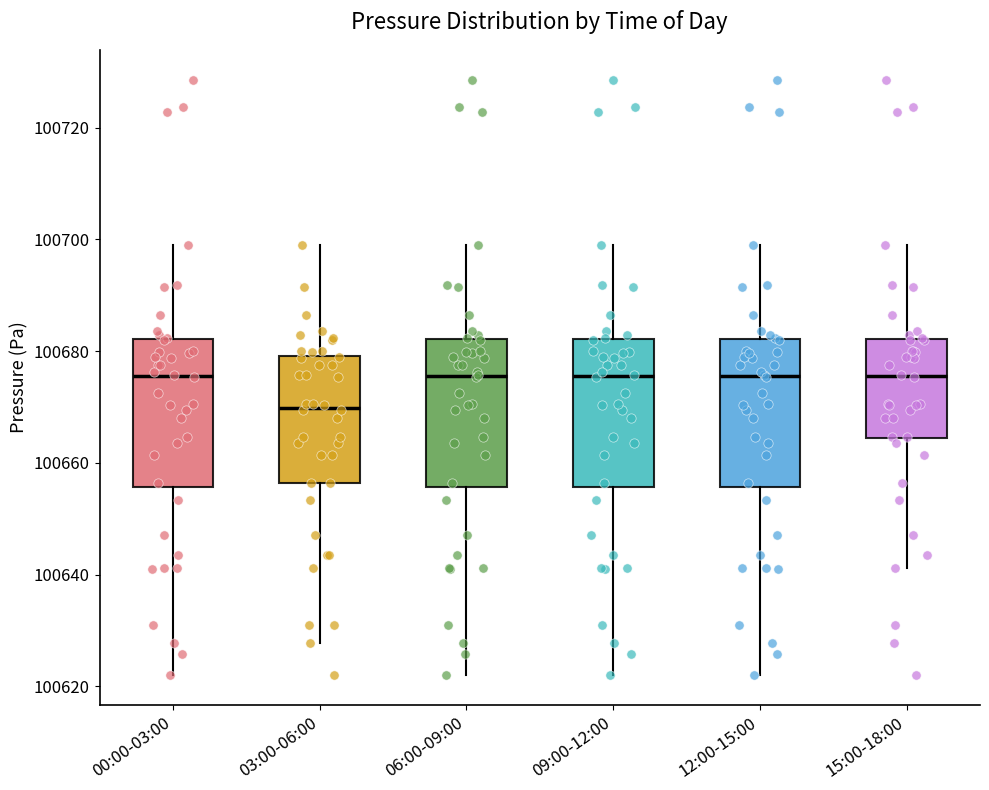

Reading left to right, transcribe this box plot: for each box, give where its median line is, the range the box spans, and where its two whiskers end, as read against the y-axis. The values are not printed on the chart, so give them approximately, as read against the axis.

00:00-03:00: median 100676, box 100656 to 100682, whiskers 100622 to 100700
03:00-06:00: median 100670, box 100656 to 100680, whiskers 100628 to 100700
06:00-09:00: median 100676, box 100656 to 100682, whiskers 100622 to 100700
09:00-12:00: median 100676, box 100656 to 100682, whiskers 100622 to 100700
12:00-15:00: median 100676, box 100656 to 100682, whiskers 100622 to 100700
15:00-18:00: median 100676, box 100664 to 100682, whiskers 100642 to 100700